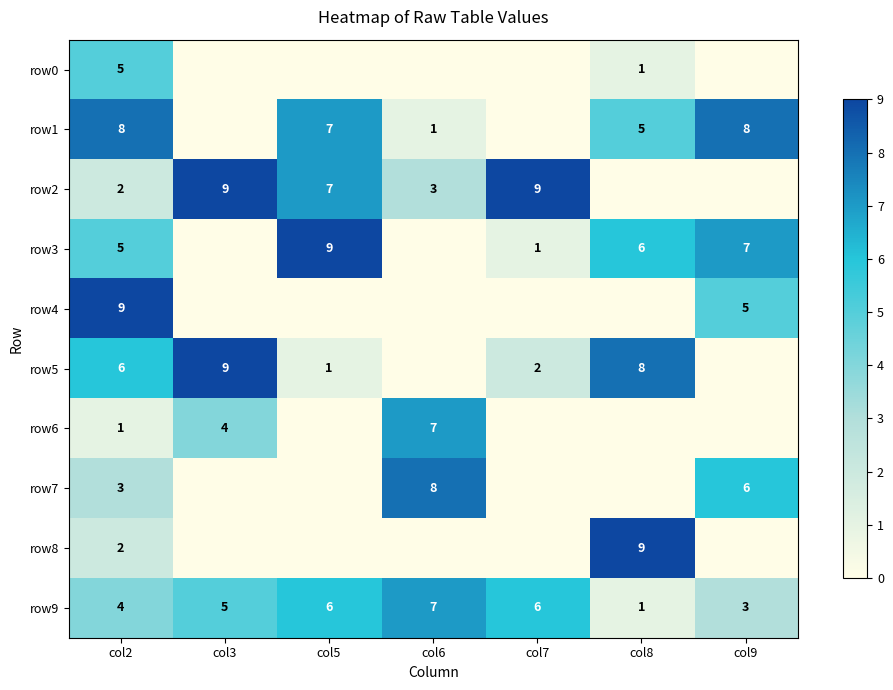

What is the approximate value of row9 at col9?

3